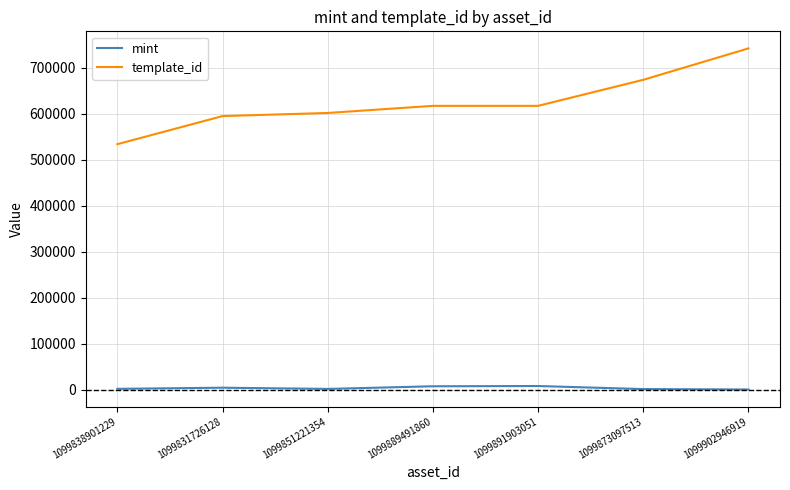

True or false: mint has more than 2 interior local peaks.

False